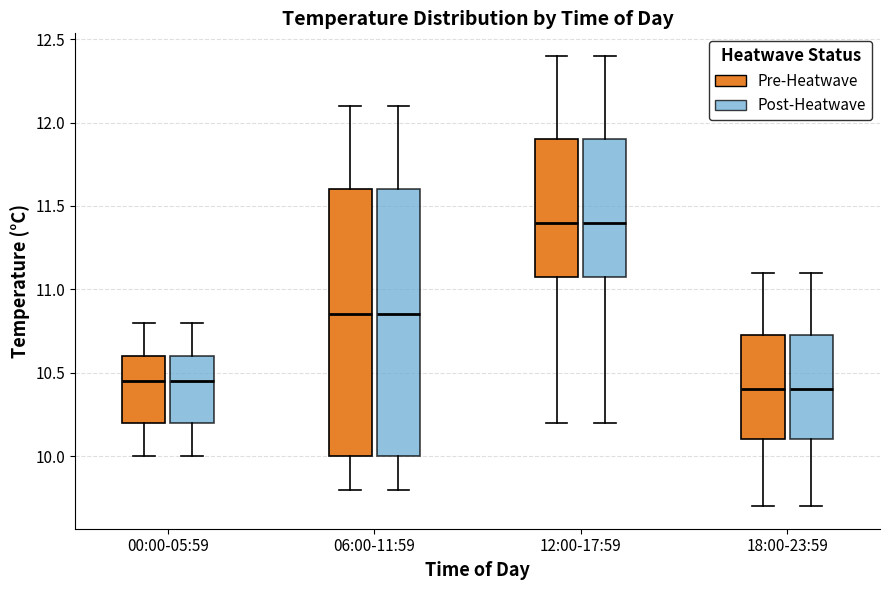

Reading left to right, transcribe this box plot: for each box, give where its median line is, the range the box spans, and where its two whiskers end, as read against the y-axis. The values are not printed on the chart, so give them approximately, as read against the axis.

00:00-05:59 (Pre-Heatwave): median 10.45, box 10.20 to 10.60, whiskers 10.00 to 10.80
00:00-05:59 (Post-Heatwave): median 10.45, box 10.20 to 10.60, whiskers 10.00 to 10.80
06:00-11:59 (Pre-Heatwave): median 10.85, box 10.00 to 11.60, whiskers 9.80 to 12.10
06:00-11:59 (Post-Heatwave): median 10.85, box 10.00 to 11.60, whiskers 9.80 to 12.10
12:00-17:59 (Pre-Heatwave): median 11.40, box 11.10 to 11.90, whiskers 10.20 to 12.40
12:00-17:59 (Post-Heatwave): median 11.40, box 11.10 to 11.90, whiskers 10.20 to 12.40
18:00-23:59 (Pre-Heatwave): median 10.40, box 10.10 to 10.75, whiskers 9.70 to 11.10
18:00-23:59 (Post-Heatwave): median 10.40, box 10.10 to 10.75, whiskers 9.70 to 11.10